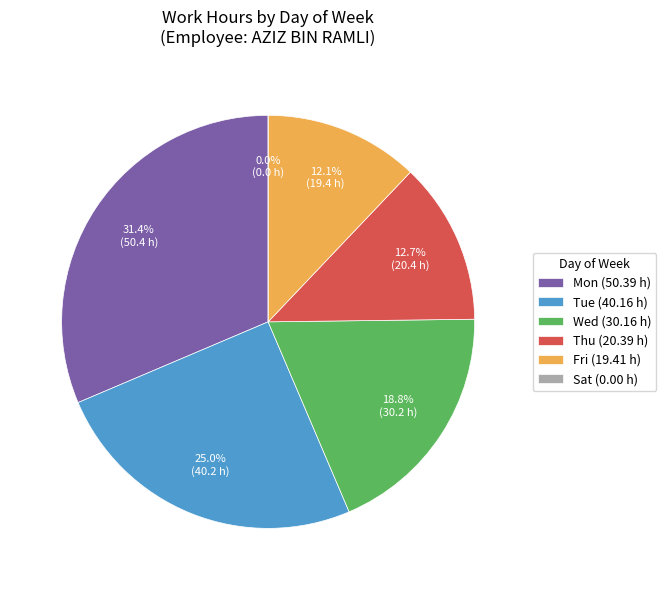

The Mon slice represents 26% of the pie. True or false?

False